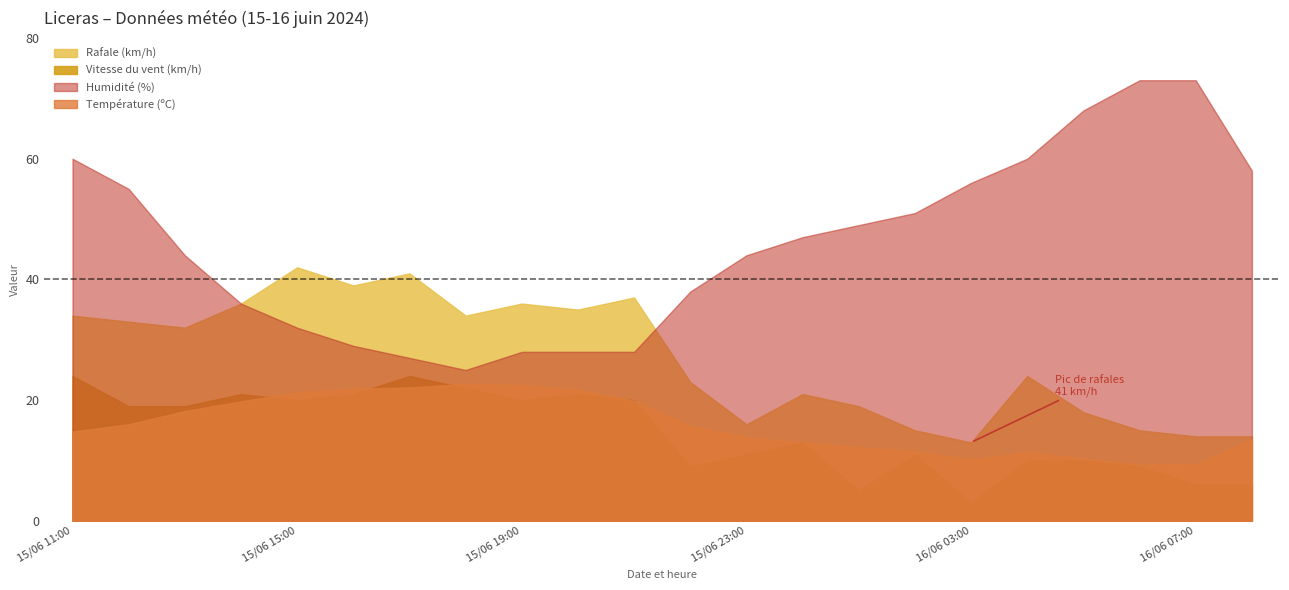

The Humidité (%) series shows 49.0 at 16/06 01:00. True or false?

True